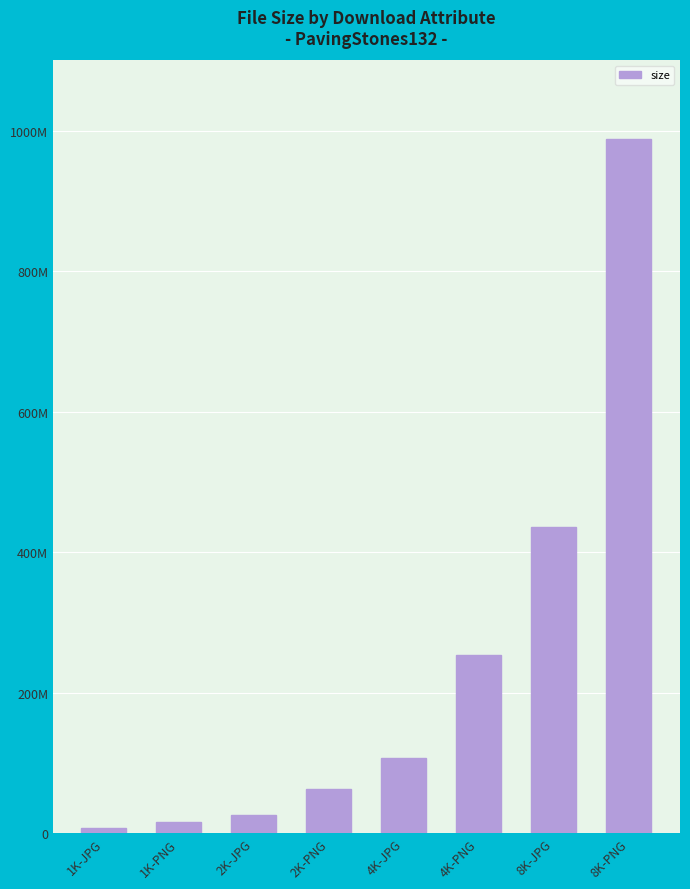

Are the bars horizontal?

No